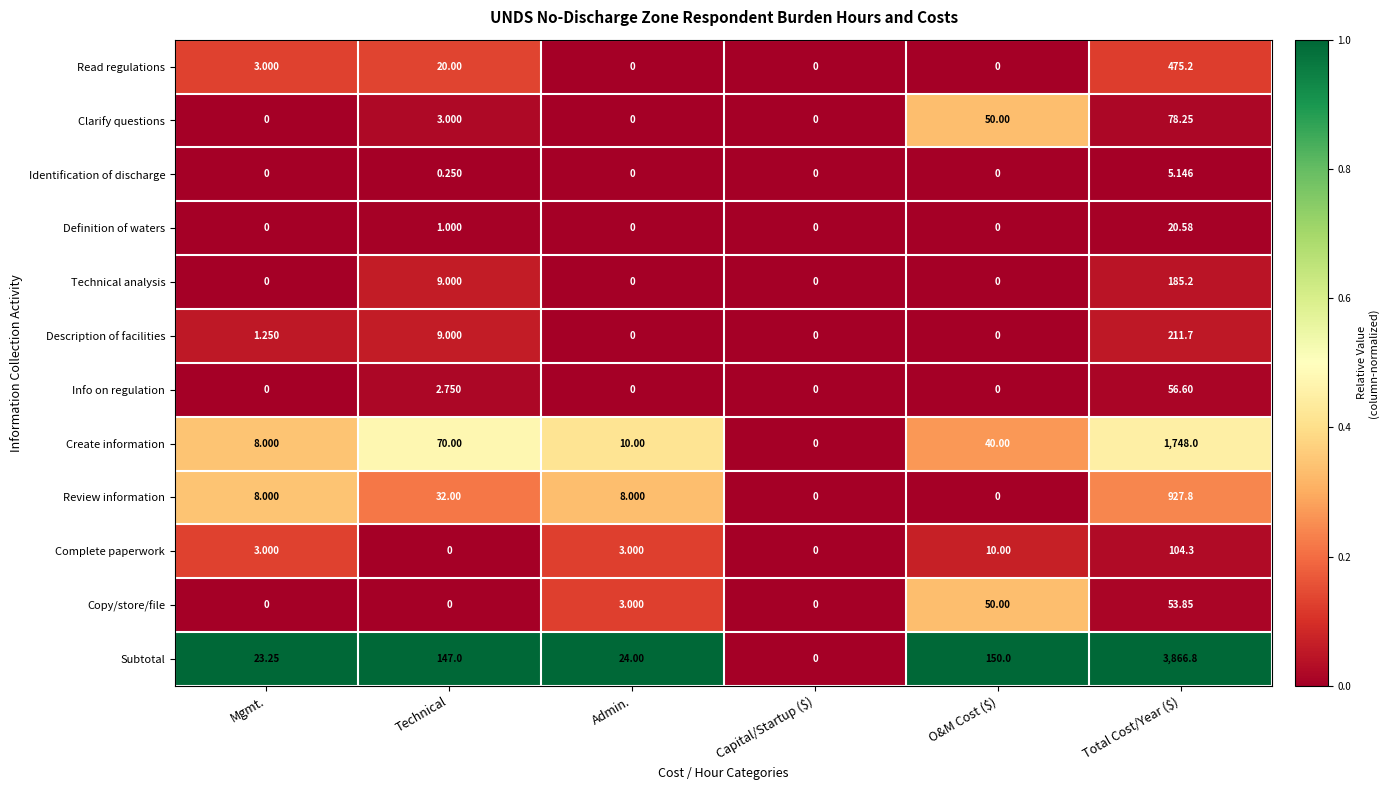

List the series in order of their peak value, lowest first.

Identification of discharge, Definition of waters, Copy/store/file, Info on regulation, Clarify questions, Complete paperwork, Technical analysis, Description of facilities, Read regulations, Review information, Create information, Subtotal